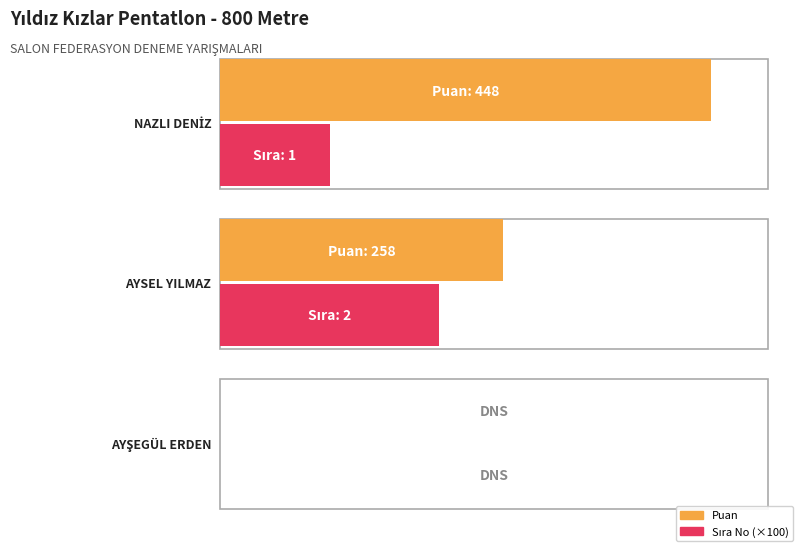

Rank the categories by Puan value from lowest to highest.

AYŞEGÜL ERDEN, AYSEL YILMAZ, NAZLI DENİZ